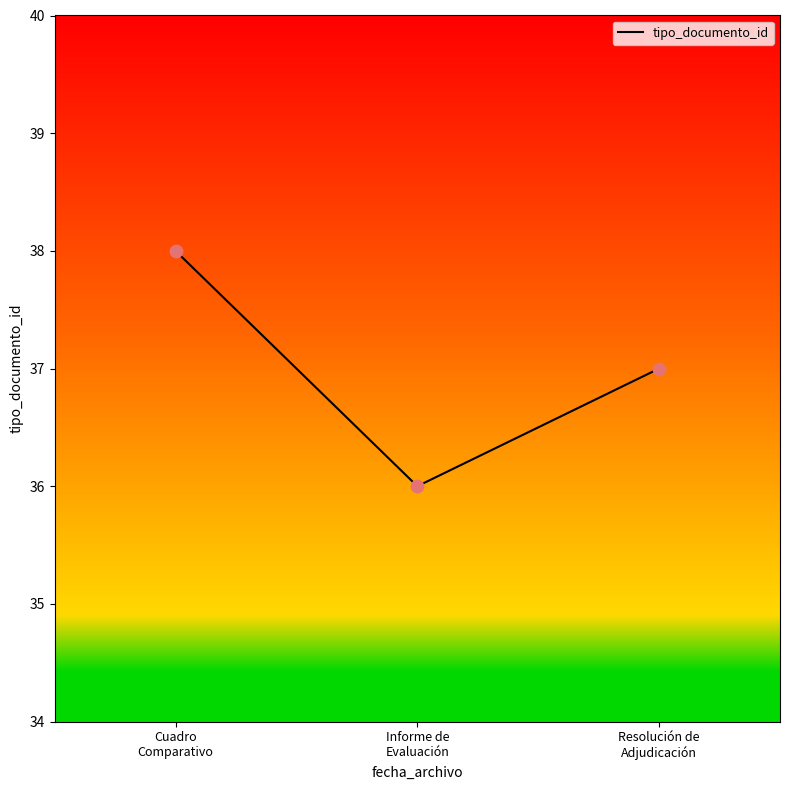

What is the change in value from Informe de
Evaluación to Resolución de
Adjudicación?

+1